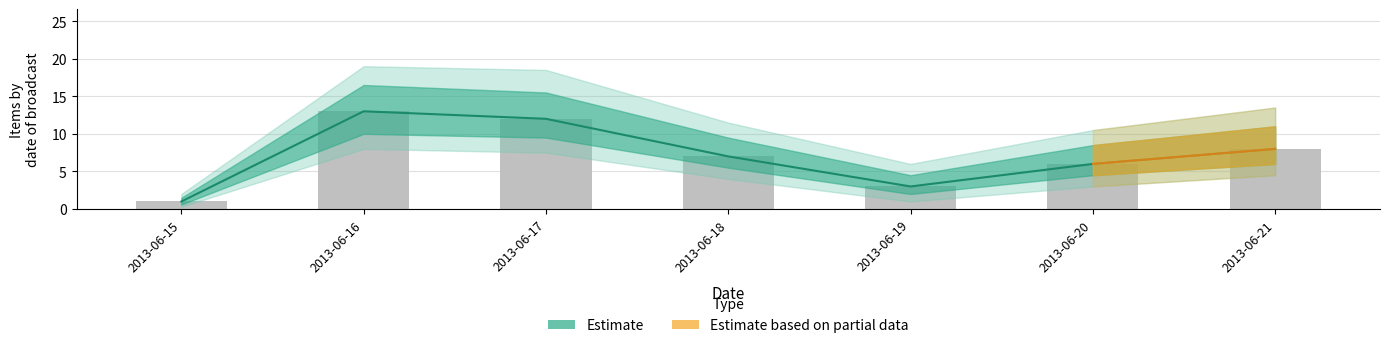

At which label does estimate_outer_low first exceed 4?

2013-06-16